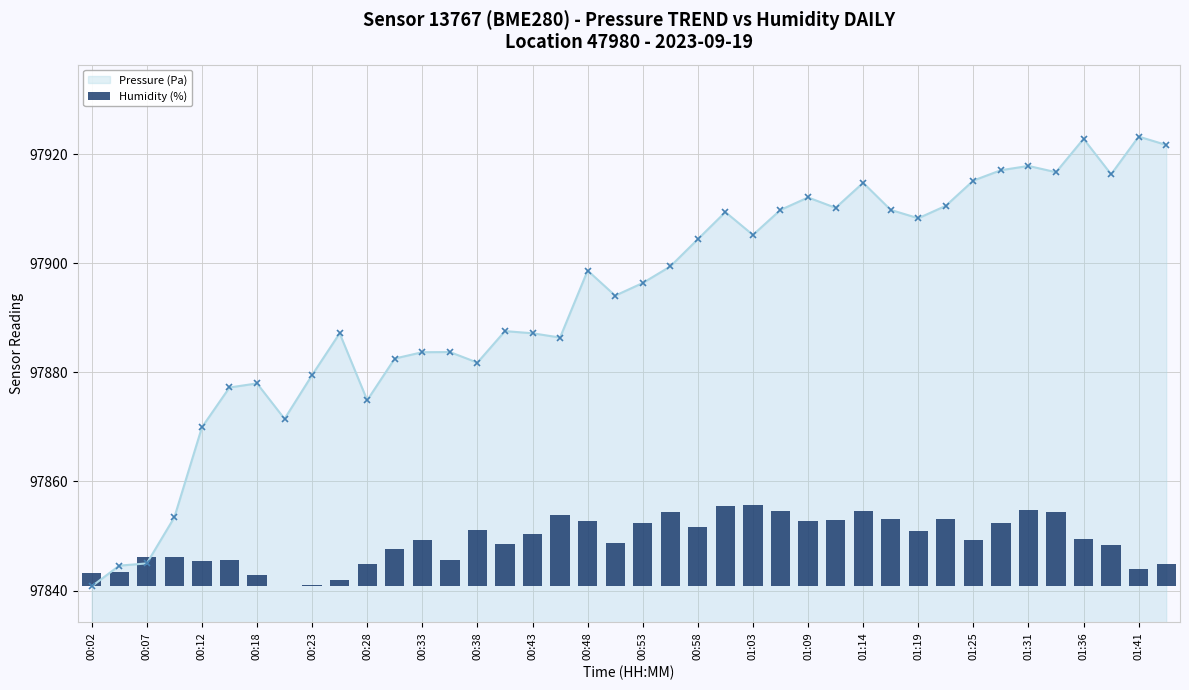

True or false: Pressure (Pa) has a value of 134195.1 at 01:31.

False